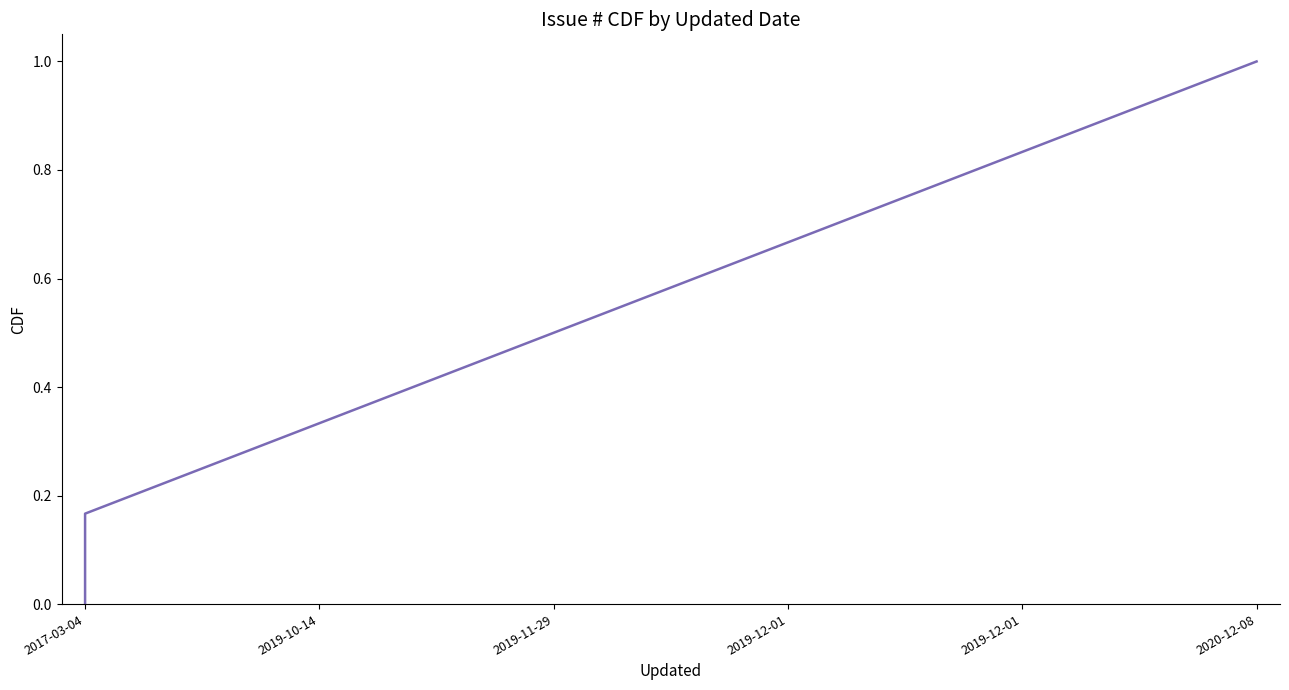

The value at 2019-10-14 is 0.5. True or false?

False